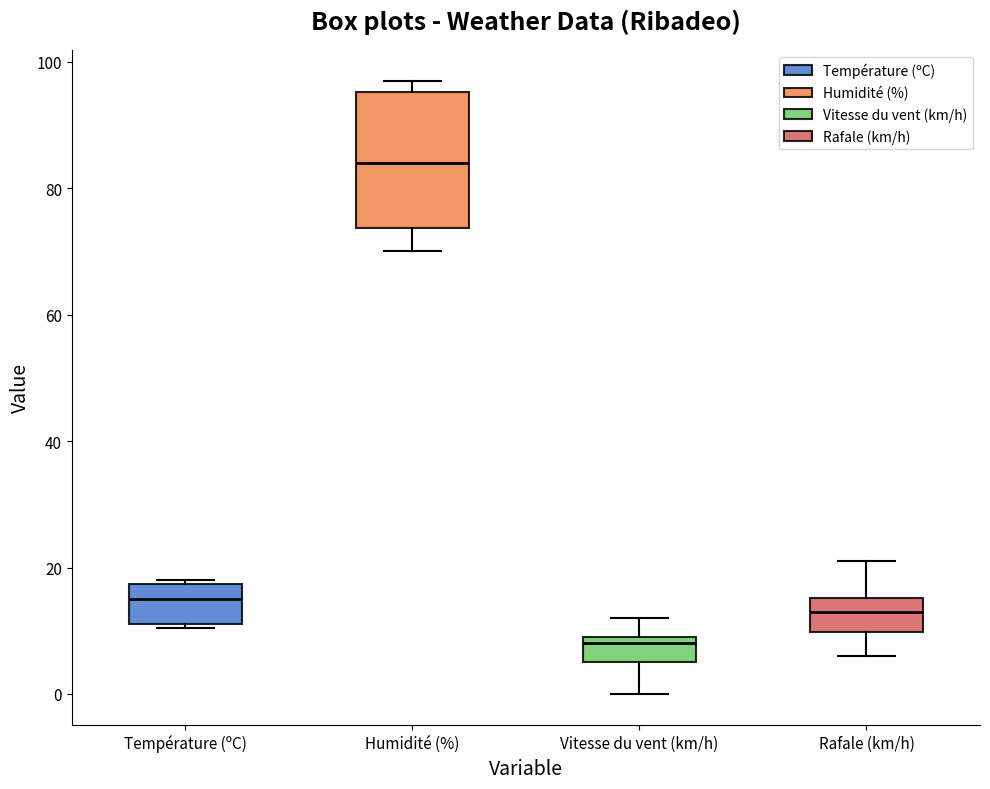

Reading left to right, read every box against the y-axis: the position of its median line, the range the box covers, and the ends of its whiskers. The values are not printed on the chart, so give them approximately, as read against the axis.

Température (ºC): median 16, box 12 to 18, whiskers 10 to 18 (just above the box's upper edge)
Humidité (%): median 84, box 74 to 96, whiskers 70 to 98
Vitesse du vent (km/h): median 8, box 6 to 10, whiskers 0 to 12
Rafale (km/h): median 14, box 10 to 16, whiskers 6 to 22